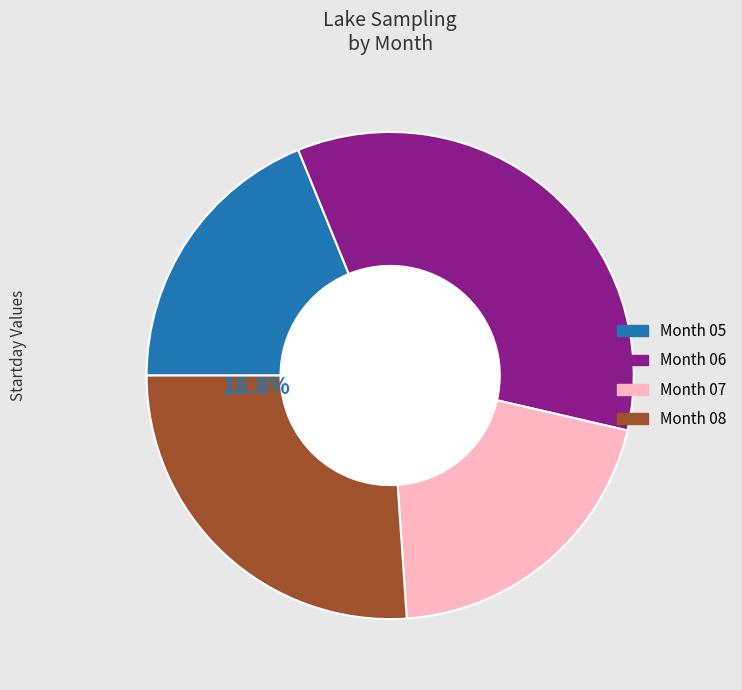

The 08 slice represents 26% of the pie. True or false?

True